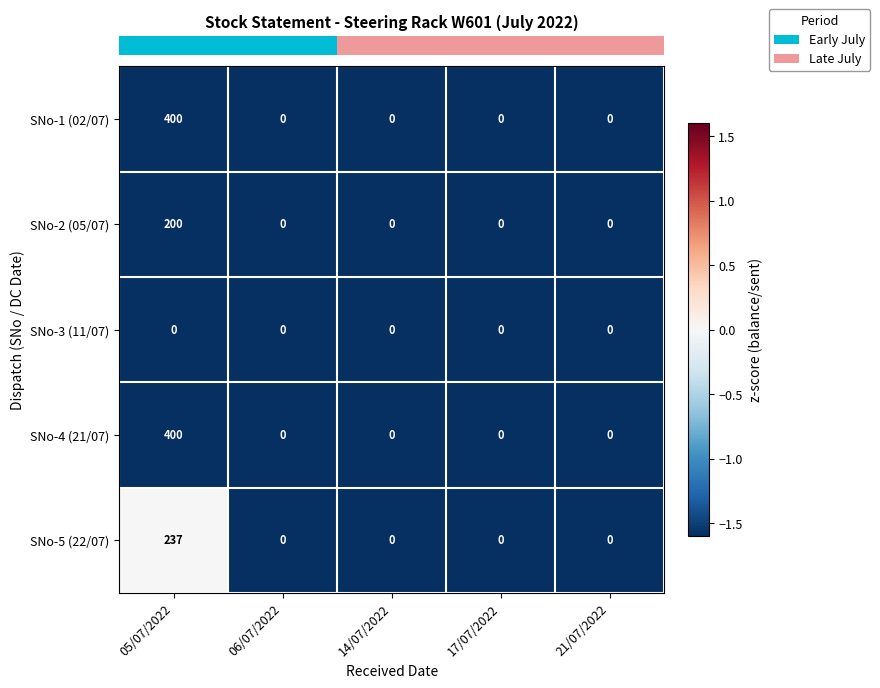

What is the average value of the SNo-1 (02/07) series?

80